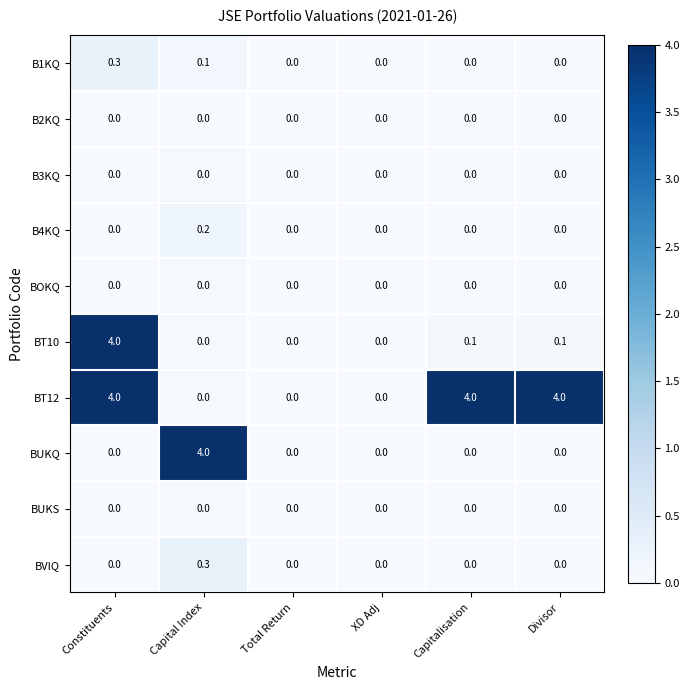

What is the sum of all BT10 values?

4.2